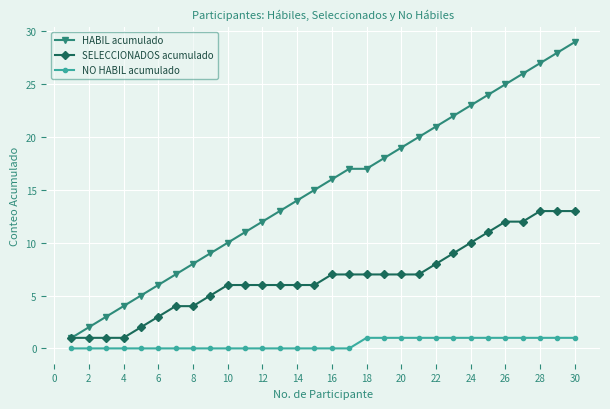

Which series has the largest range (max minus min)?

HABIL acumulado